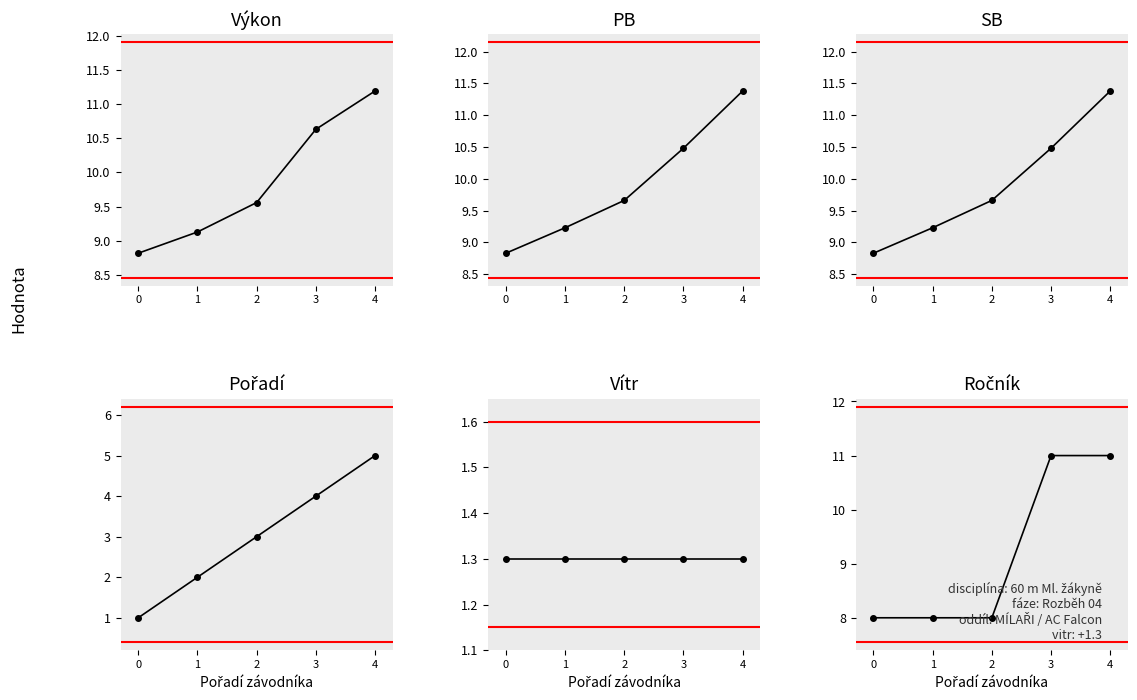

Rank the series by their maximum value, from highest to lowest.

PB, SB, Výkon, Ročník, Pořadí, Vítr